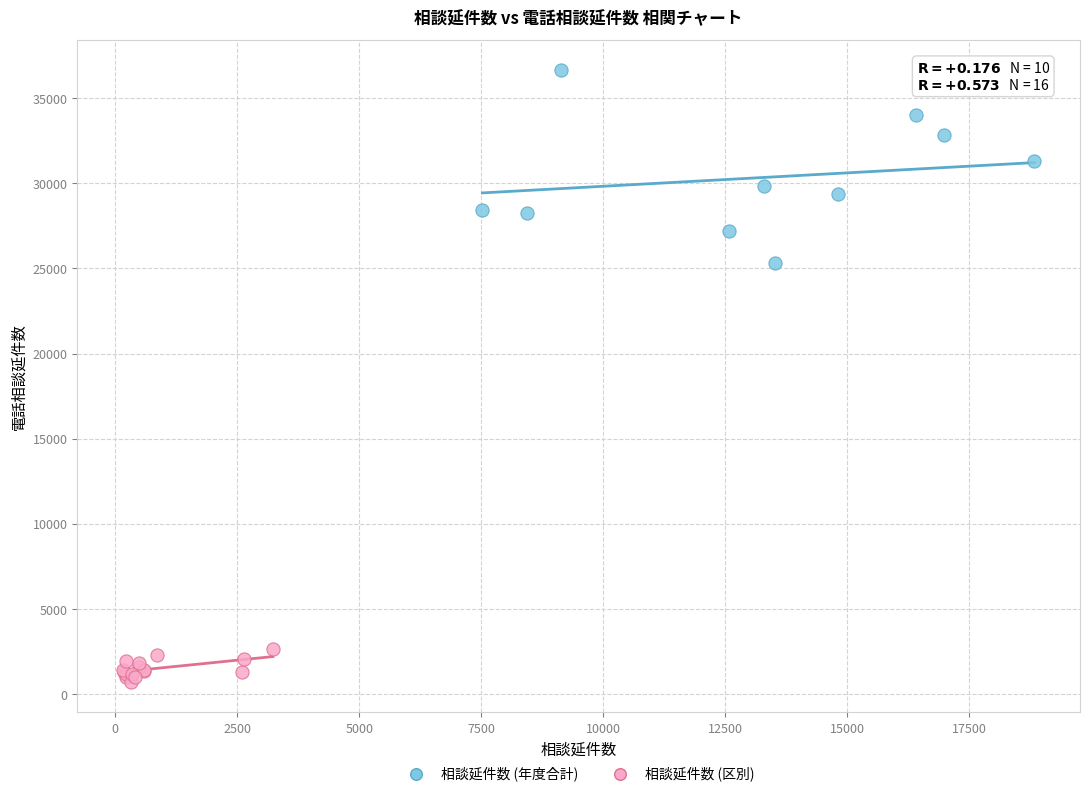

Which series contains the lowest Y value?

相談延件数 (区別)